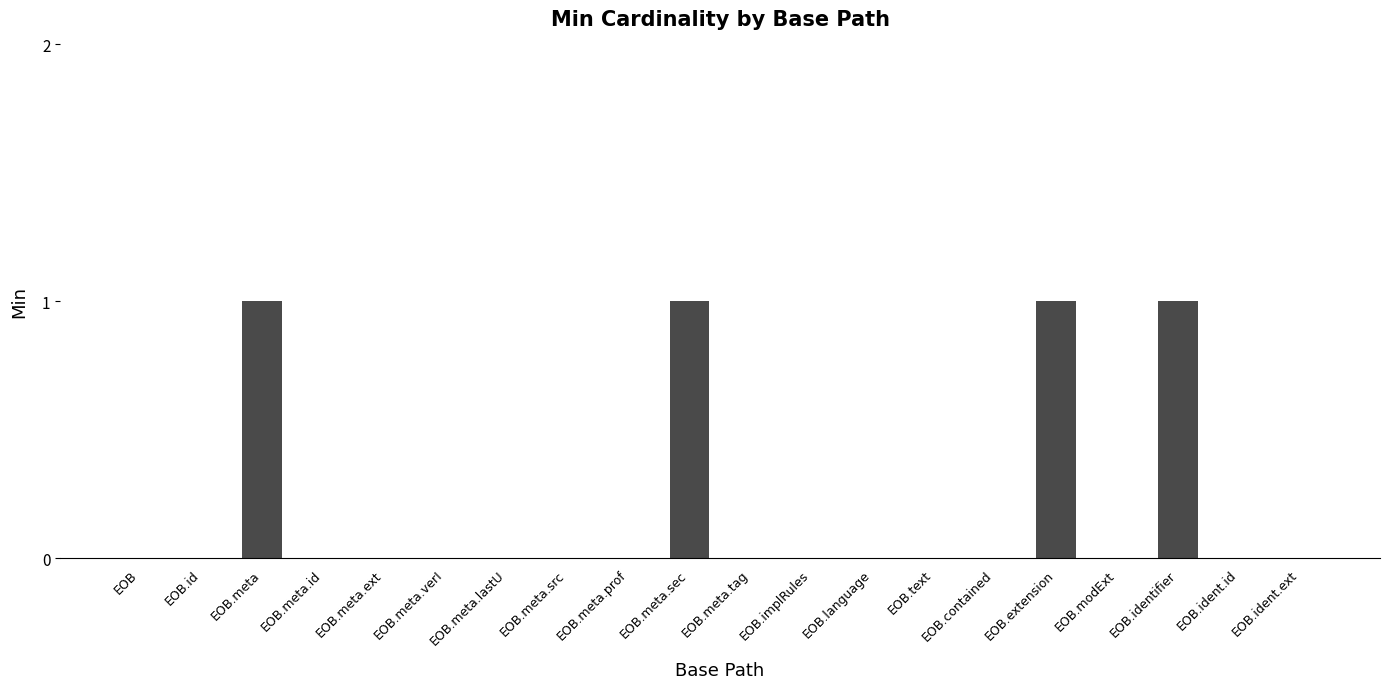

Reading right to left, extract all data points from this chart.

0	0	1	0	1	0	0	0	0	0	1	0	0	0	0	0	0	1	0	0